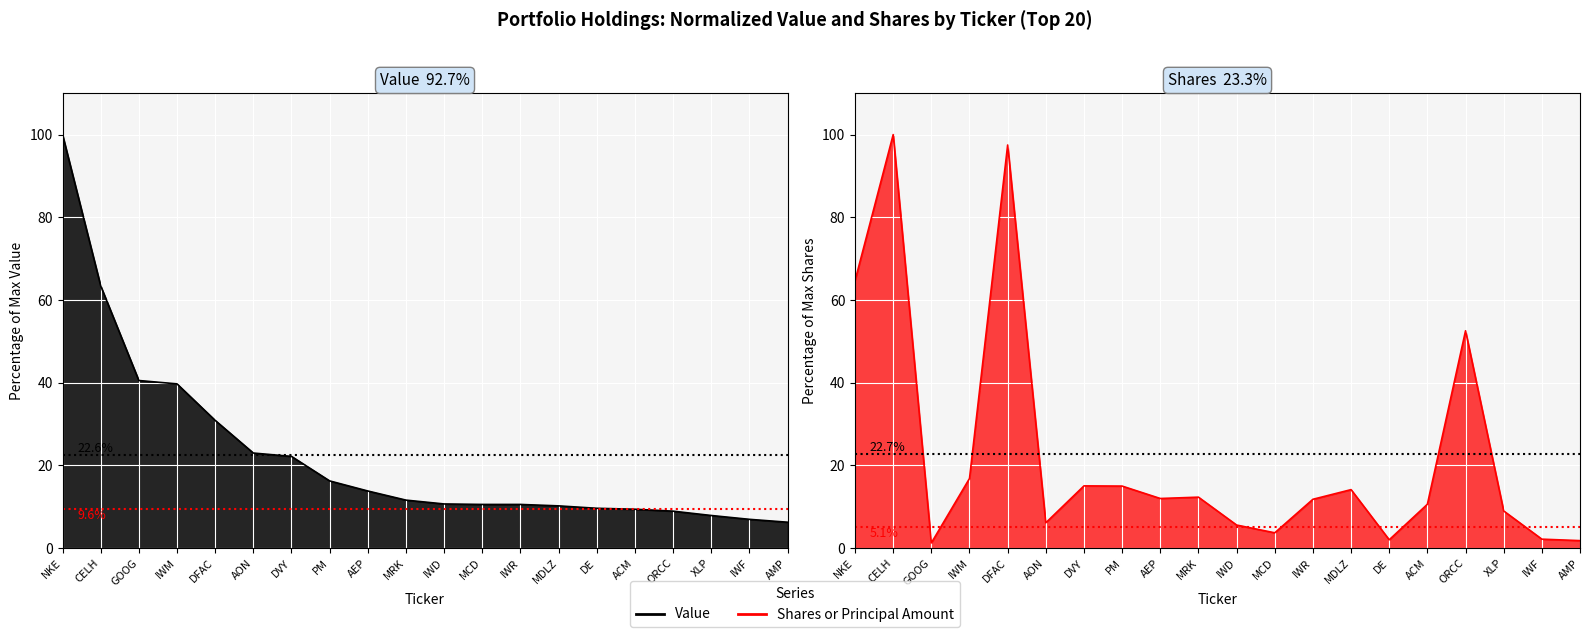

At how many categories does at least one series exceed 56?

3